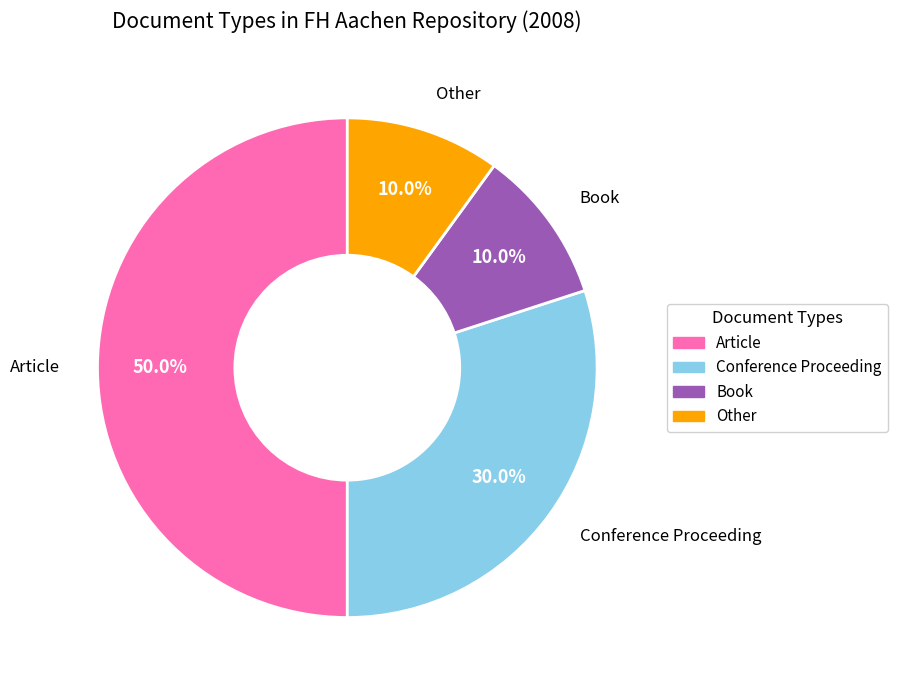

Count the number of slices in the pie.

4